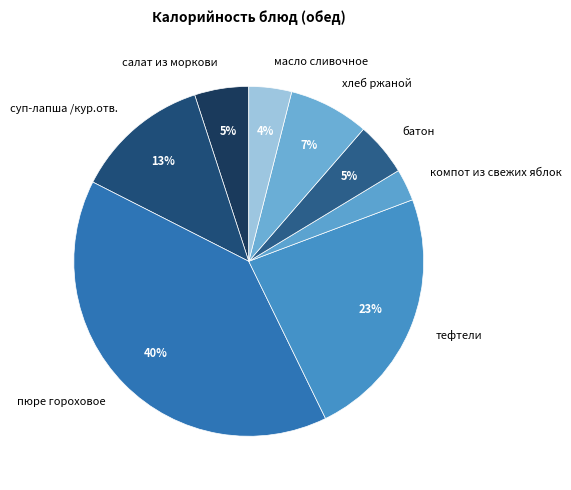

Which has a higher value, масло сливочное or хлеб ржаной?

хлеб ржаной